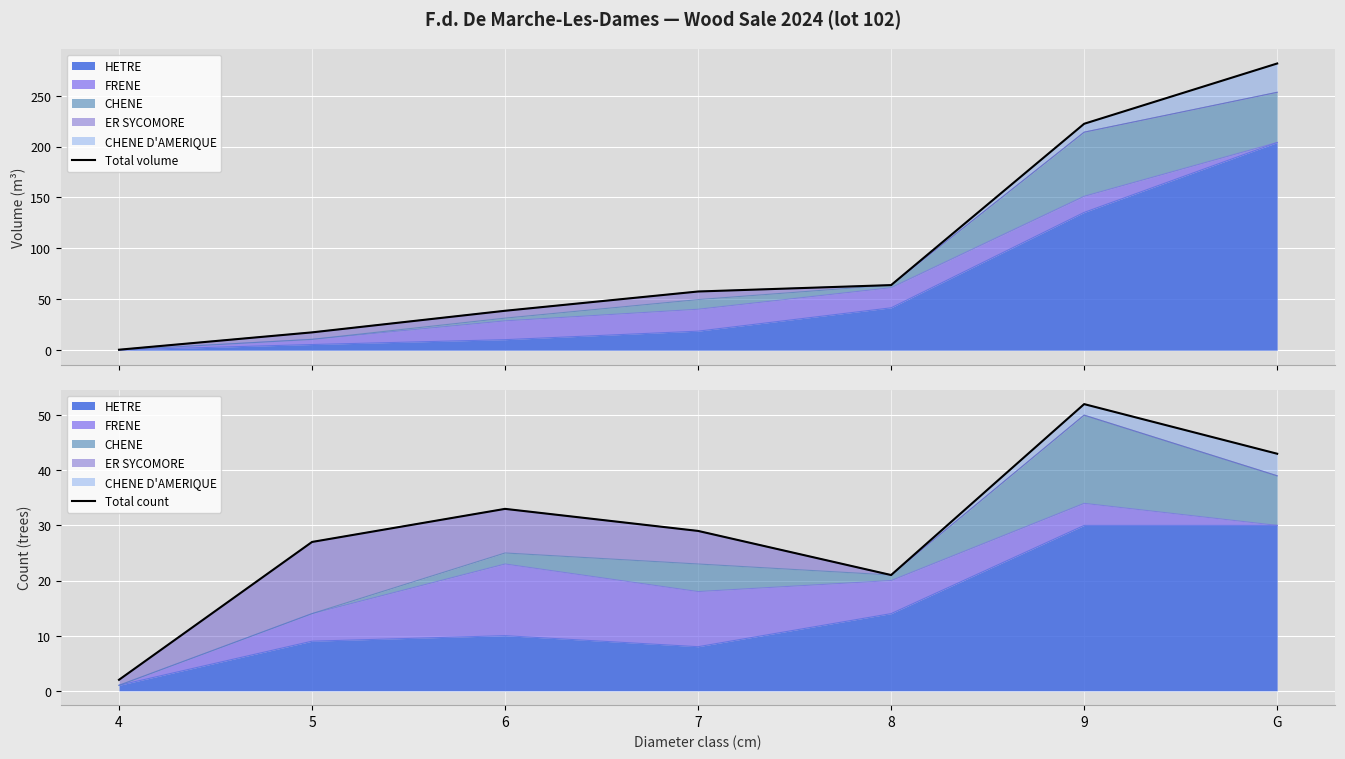

At which label does Total volume reach its minimum?

4